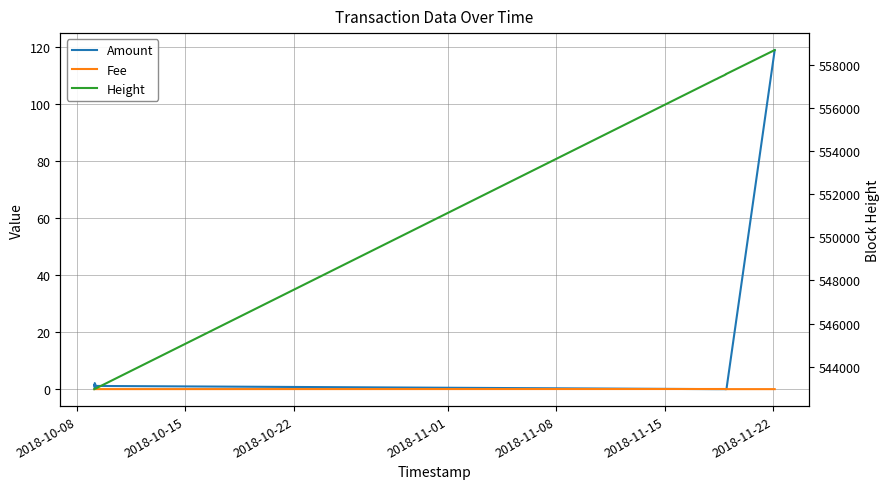

True or false: Amount and Fee intersect in this chart.

True